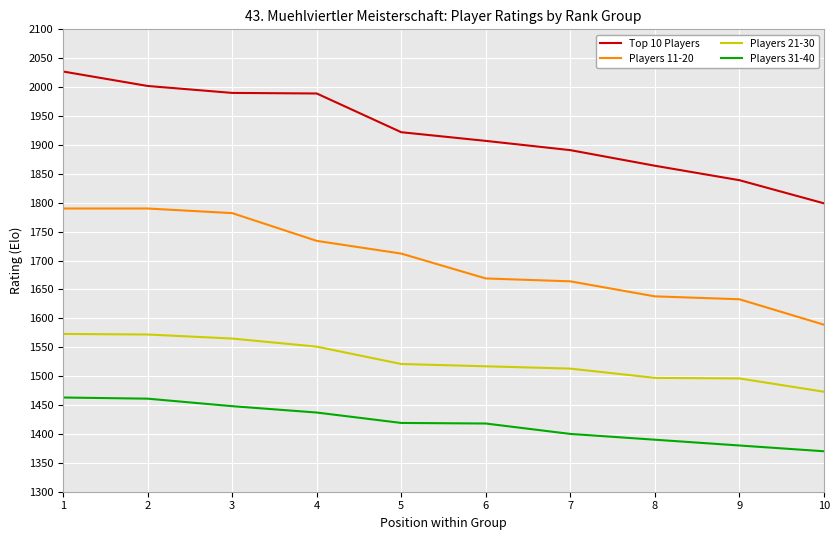

What is the difference between the Players 11-20 values at 5 and 4?

22